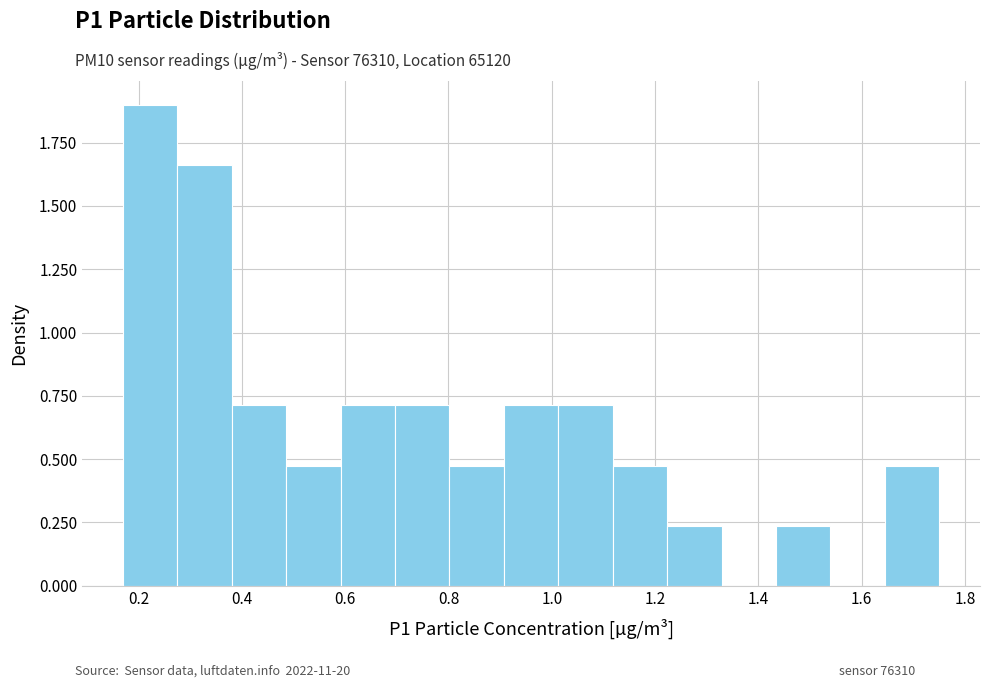

Reading left to right, transcribe this chart: for each bar, give the range it covers on the x-axis and its height. Neither the bar edges nor the heights are printed on the chart, so give them approximately, as read against the axes.

0.18 to 0.28: 1.90
0.28 to 0.38: 1.65
0.38 to 0.48: 0.70
0.48 to 0.60: 0.45
0.60 to 0.70: 0.70
0.70 to 0.80: 0.70
0.80 to 0.90: 0.45
0.90 to 1.02: 0.70
1.02 to 1.12: 0.70
1.12 to 1.22: 0.45
1.22 to 1.32: 0.25
1.32 to 1.44: 0
1.44 to 1.54: 0.25
1.54 to 1.64: 0
1.64 to 1.76: 0.45